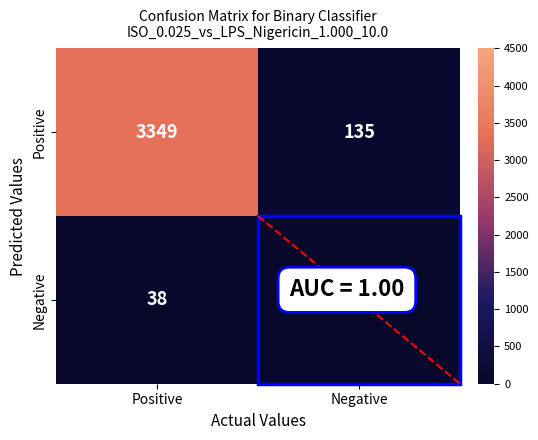

True or false: Positive has a value of 3349 at Positive.

True